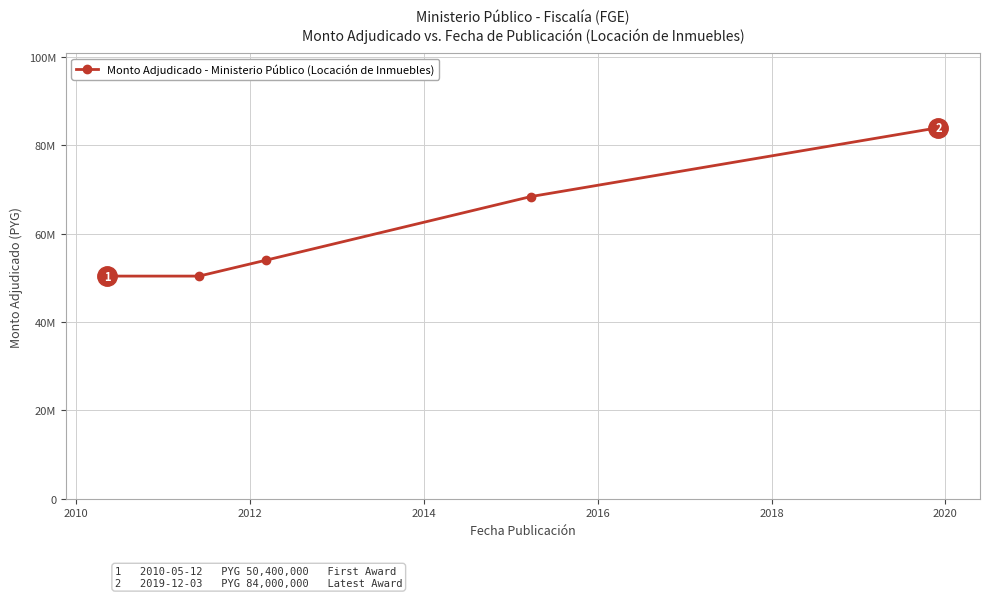

True or false: the data has more than 0 interior local peaks.

False